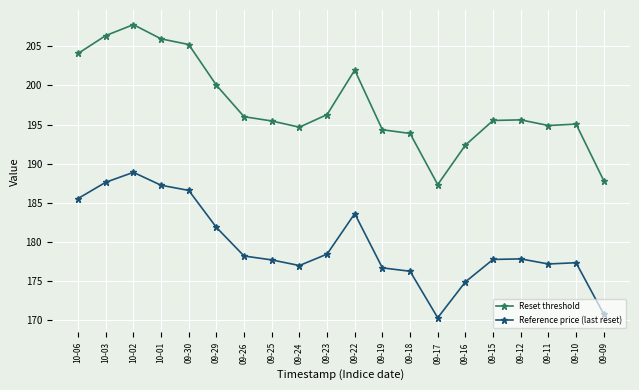

How many categories are shown in the chart?

20